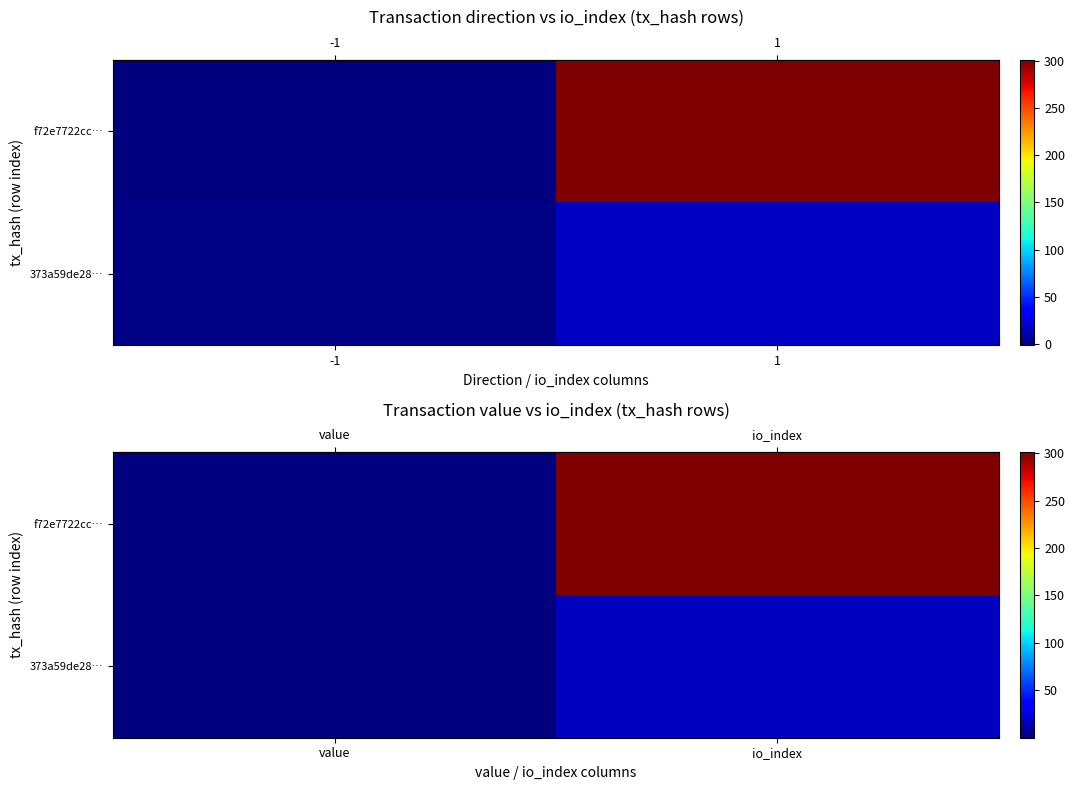

What is the sum of all row_1 values?

17.0